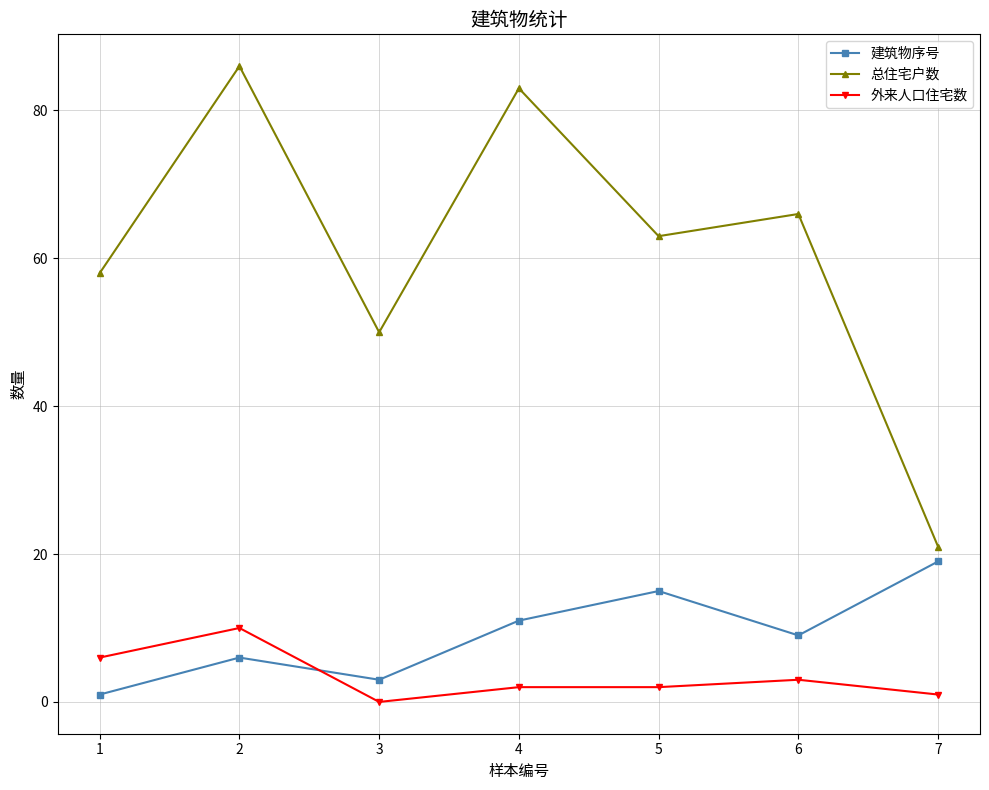

Reading right to left, extract all data points from this chart.

建筑物序号: 19	9	15	11	3	6	1
总住宅户数: 21	66	63	83	50	86	58
外来人口住宅数: 1	3	2	2	0	10	6